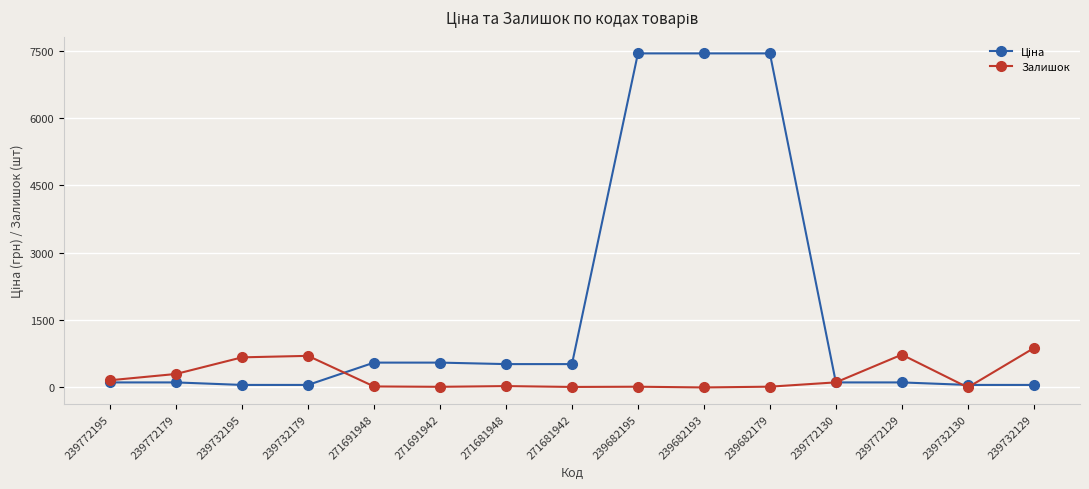

How many data points in Залишок are less than 30?

7